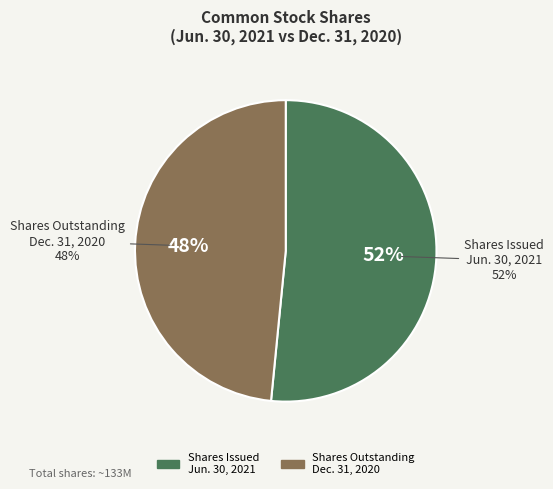

To the nearest percent, what portion does Common stock, shares issued (Jun. 30, 2021) represent?

52%